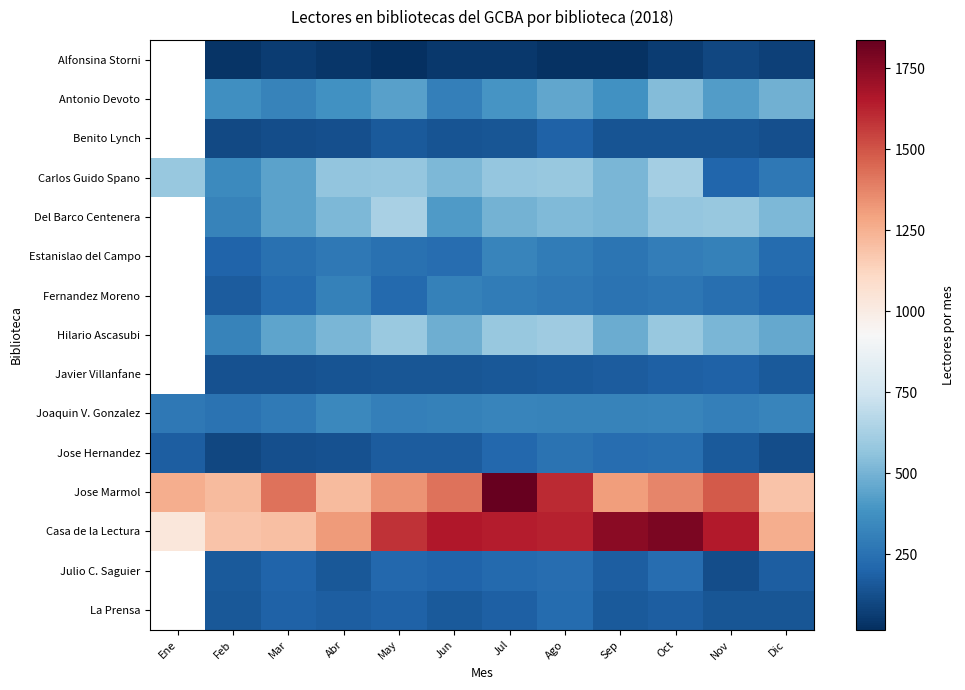

Which has a higher value, Ene or Jun?

Jun